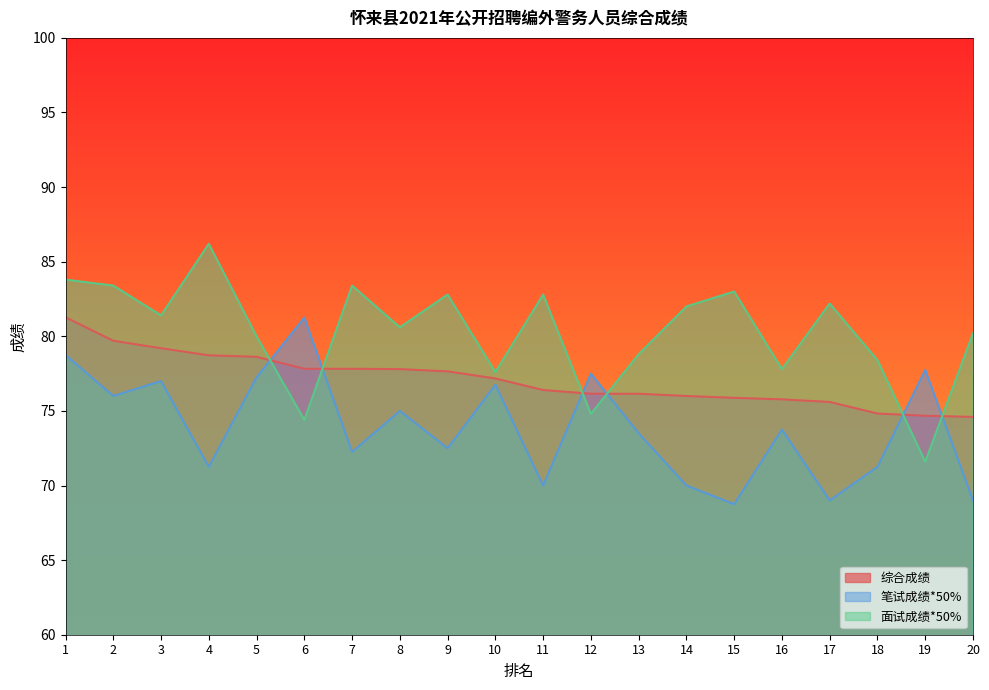

Which category has the highest value in the 笔试成绩*50% series?

6